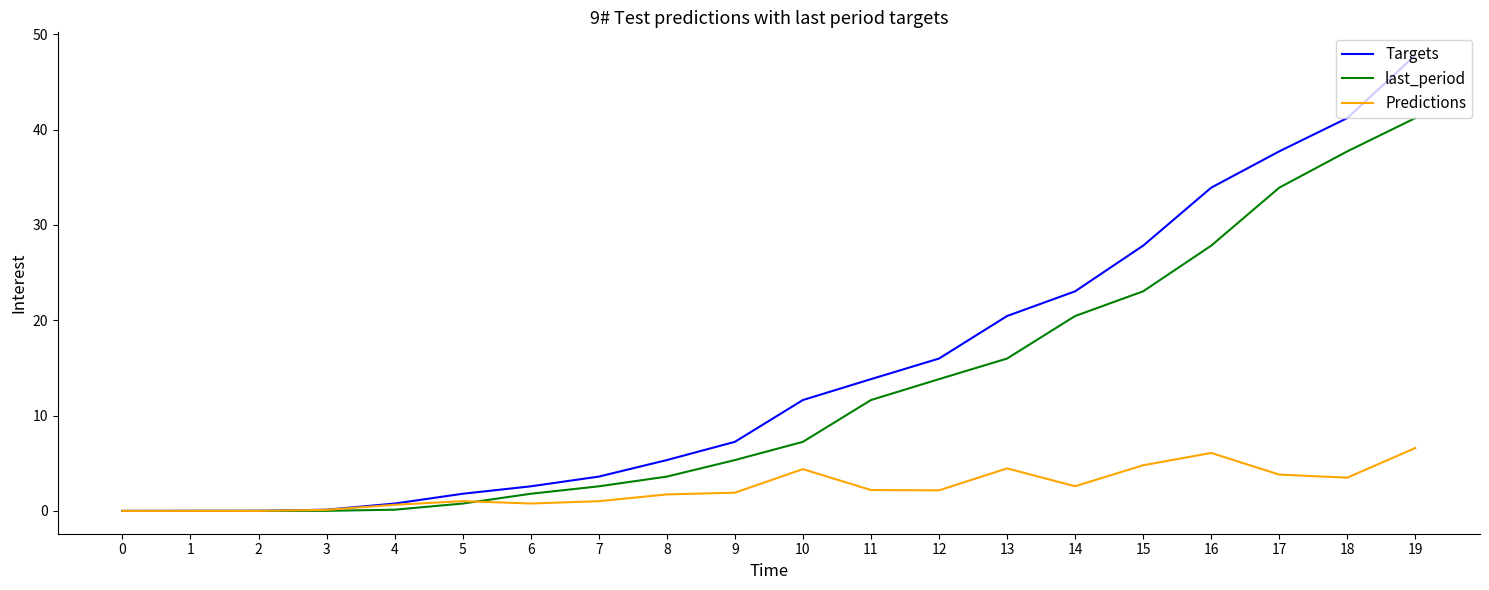

List the series in order of their peak value, highest first.

Targets, last_period, Predictions